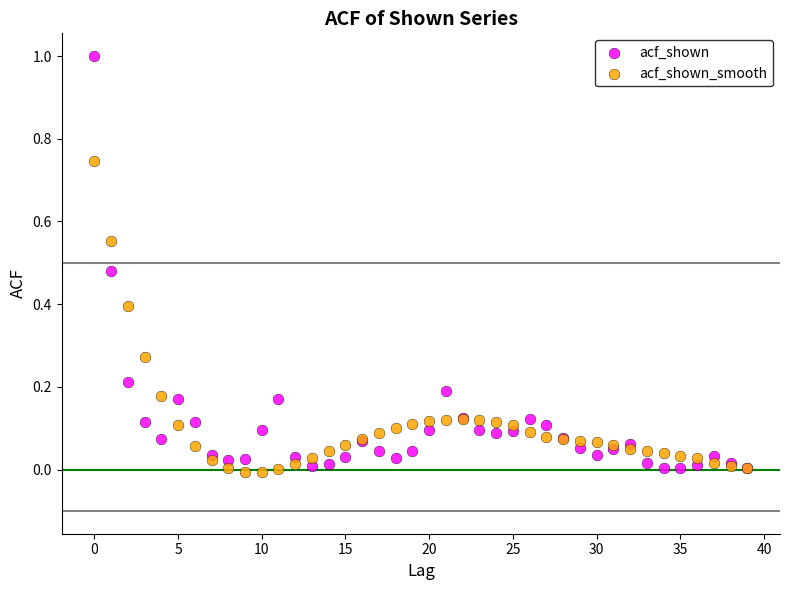

Which series has the widest spread of Y values?

acf_shown